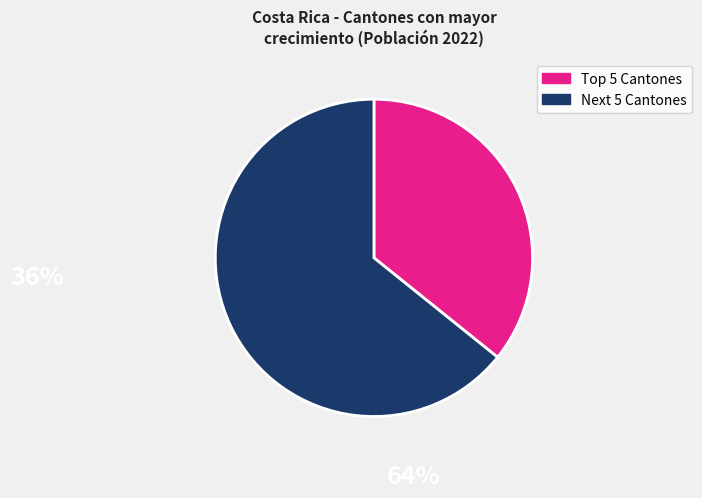

Is there a majority slice in this chart?

Yes